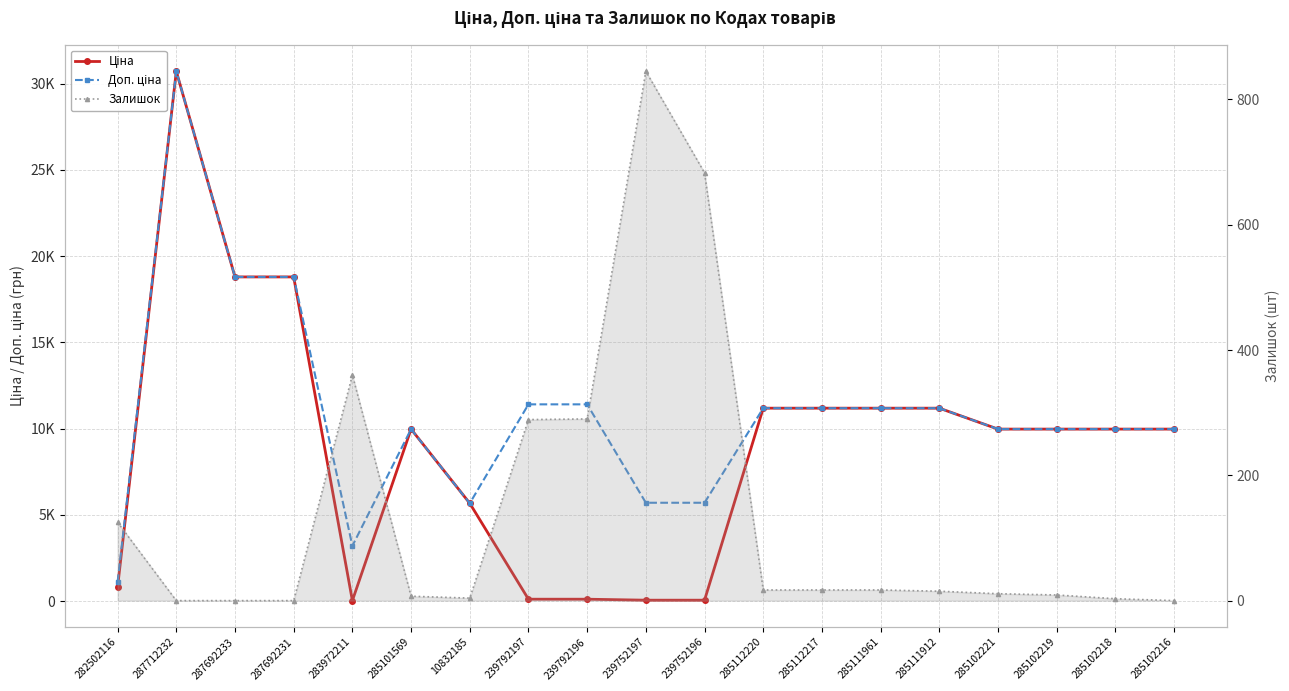

Does the chart display data point markers on the line(s)?

Yes